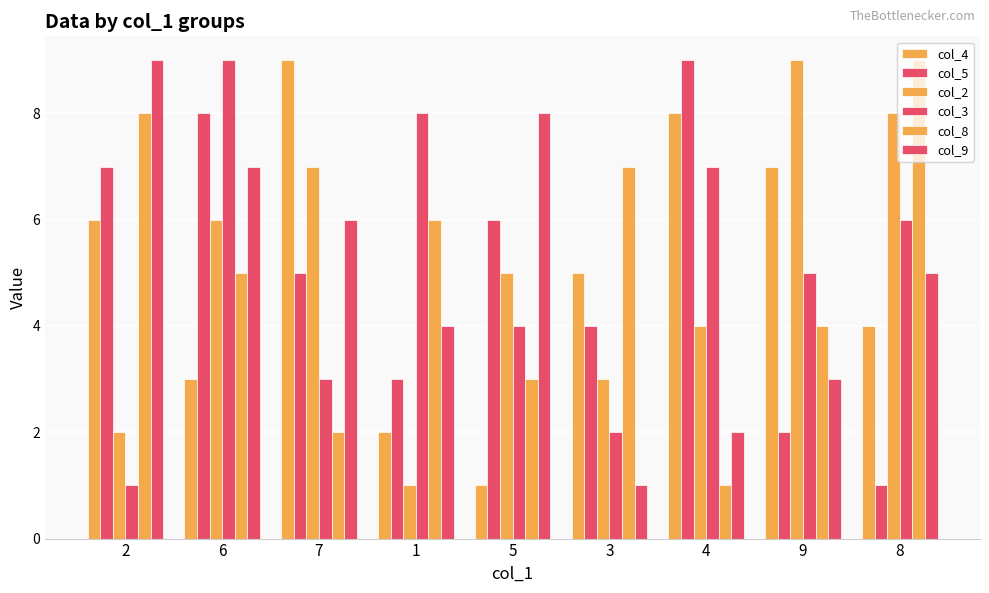

Reading left to right, transcribe all the data shown in this chart.

col_4: 2=6	6=3	7=9	1=2	5=1	3=5	4=8	9=7	8=4
col_5: 2=7	6=8	7=5	1=3	5=6	3=4	4=9	9=2	8=1
col_2: 2=2	6=6	7=7	1=1	5=5	3=3	4=4	9=9	8=8
col_3: 2=1	6=9	7=3	1=8	5=4	3=2	4=7	9=5	8=6
col_8: 2=8	6=5	7=2	1=6	5=3	3=7	4=1	9=4	8=9
col_9: 2=9	6=7	7=6	1=4	5=8	3=1	4=2	9=3	8=5